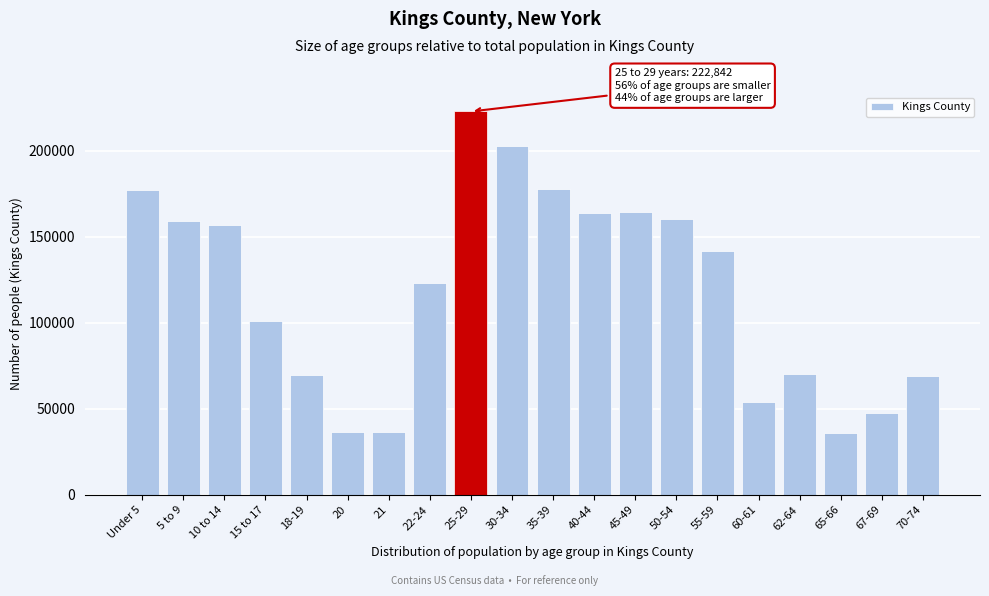

What is the ratio of the value at 18-19 to the value at 67-69?

1.5